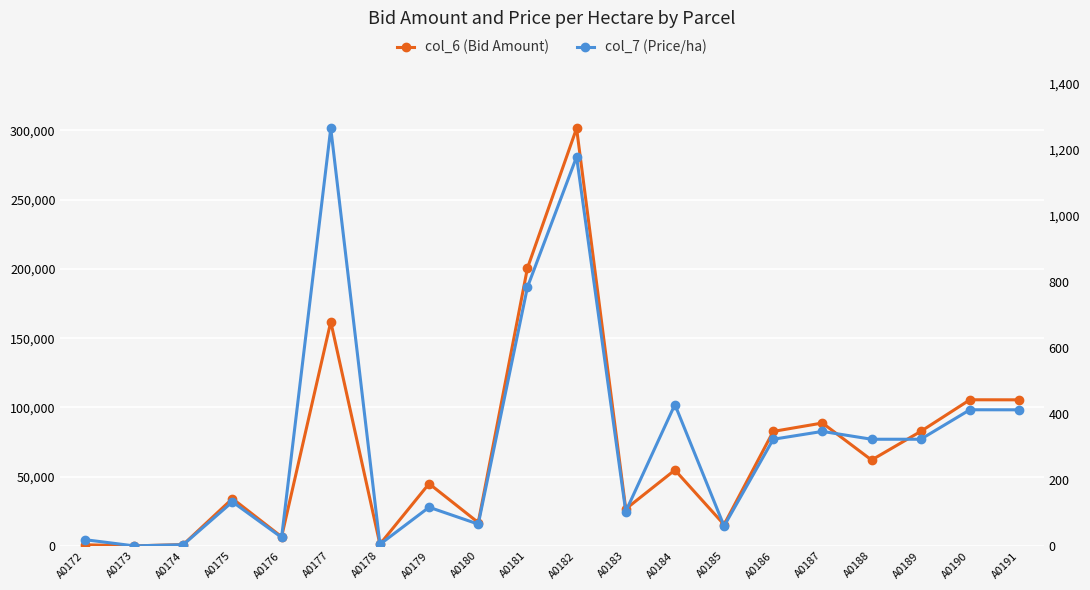

Reading left to right, list all the values displayed in this chart.

col_6 (Bid Amount): 807.7	0.0	939.5	34135.0	6569.0	161834.2	1198.1	44928.0	16865.3	200504.3	301537.3	26644.5	54768.6	15360.0	82654.7	88724.5	61991.0	82654.7	105507.8	105464.3
col_7 (Price/ha): 18.8	0.0	3.7	133.3	25.7	1264.3	4.7	117.0	65.9	783.2	1177.9	104.1	427.9	60.0	322.9	346.6	322.9	322.9	412.1	412.0